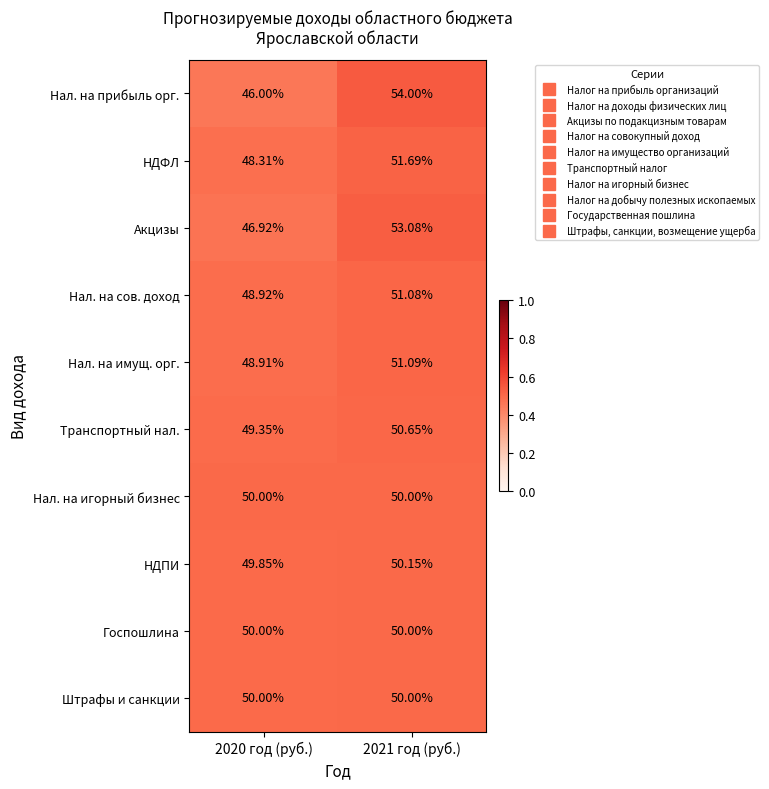

What is the greatest value displayed?

54.0